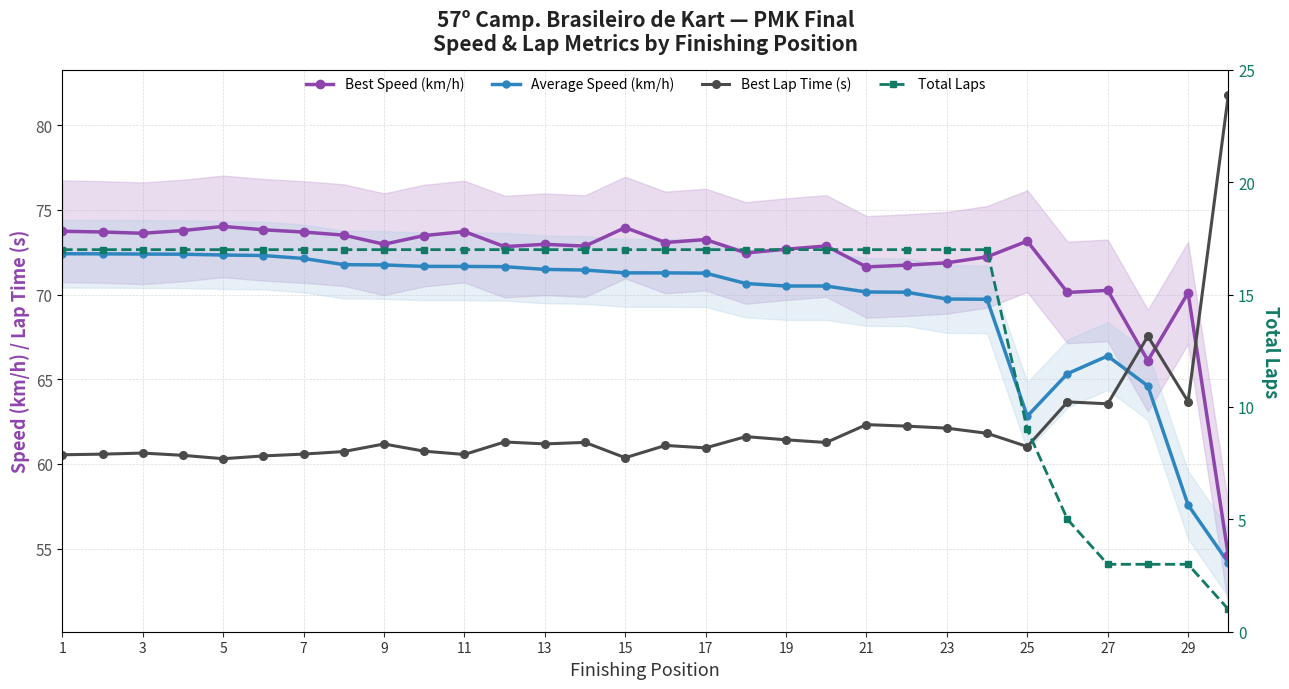

Reading right to left, transcribe all the data shown in this chart.

Best Speed (km/h): 54.6	70.1	66.1	70.2	70.1	73.2	72.2	71.9	71.7	71.6	72.9	72.7	72.5	73.2	73.1	74.0	72.9	73.0	72.8	73.7	73.5	73.0	73.5	73.7	73.8	74.0	73.8	73.6	73.7	73.7
Average Speed (km/h): 54.2	57.6	64.6	66.4	65.3	62.8	69.7	69.7	70.1	70.2	70.5	70.5	70.7	71.3	71.3	71.3	71.4	71.5	71.6	71.7	71.7	71.7	71.8	72.1	72.3	72.3	72.4	72.4	72.4	72.4
Best Lap Time (s): 81.8	63.7	67.5	63.5	63.7	61.0	61.8	62.1	62.2	62.3	61.3	61.4	61.6	60.9	61.1	60.4	61.3	61.2	61.3	60.6	60.8	61.2	60.7	60.6	60.5	60.3	60.5	60.6	60.6	60.5
Total Laps: 1.0	3.0	3.0	3.0	5.0	9.0	17.0	17.0	17.0	17.0	17.0	17.0	17.0	17.0	17.0	17.0	17.0	17.0	17.0	17.0	17.0	17.0	17.0	17.0	17.0	17.0	17.0	17.0	17.0	17.0